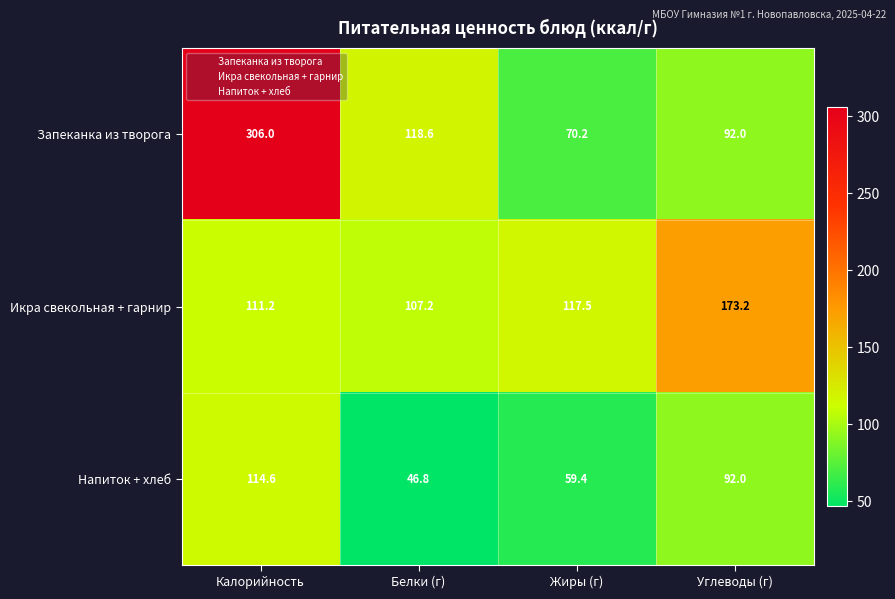

Rank the series by their maximum value, from lowest to highest.

Напиток + хлеб, Икра свекольная + гарнир, Запеканка из творога